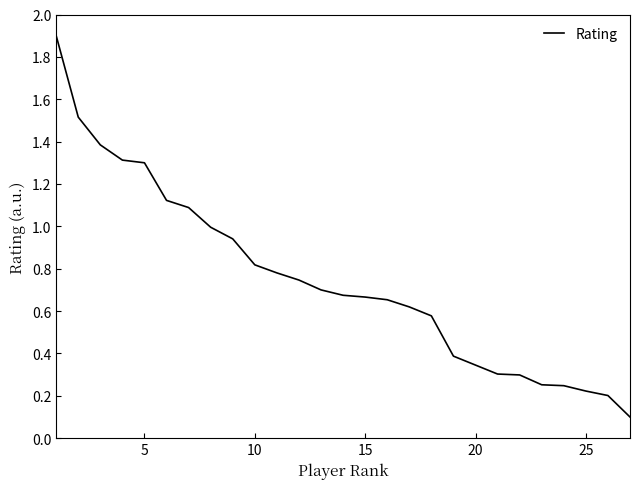

What is the greatest value displayed?

1.9